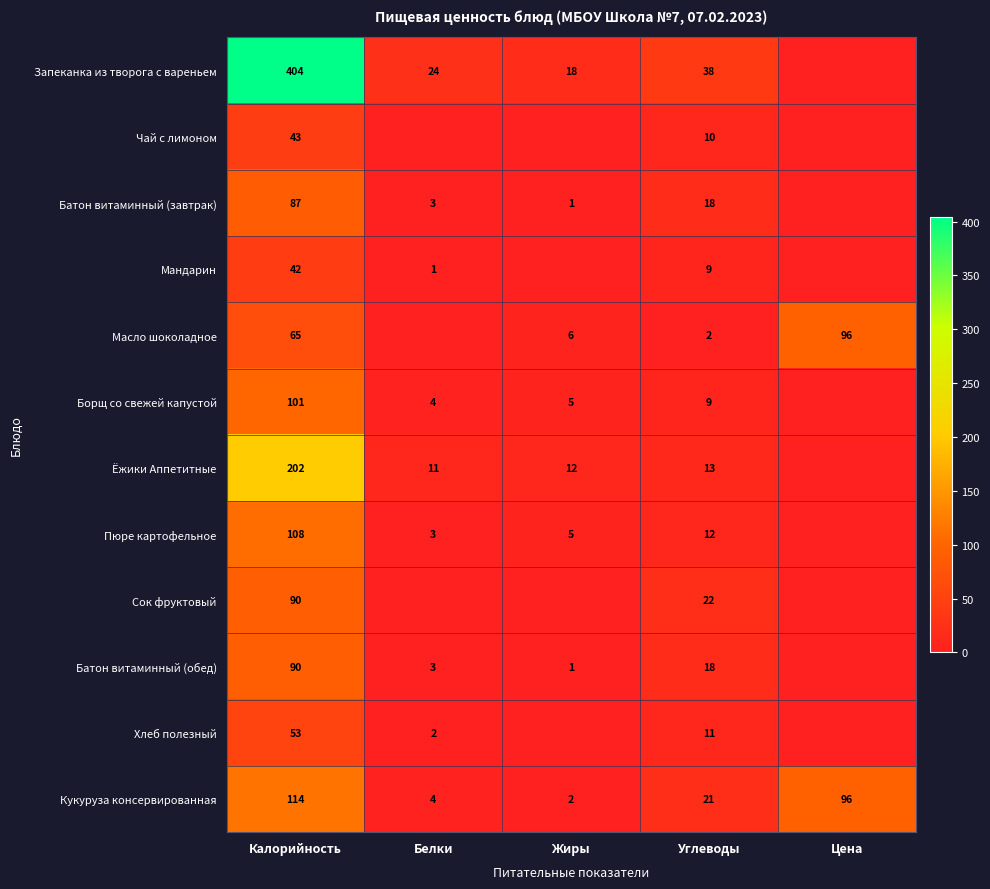

Is it true that Чай с лимоном equals 43 at Калорийность?

True